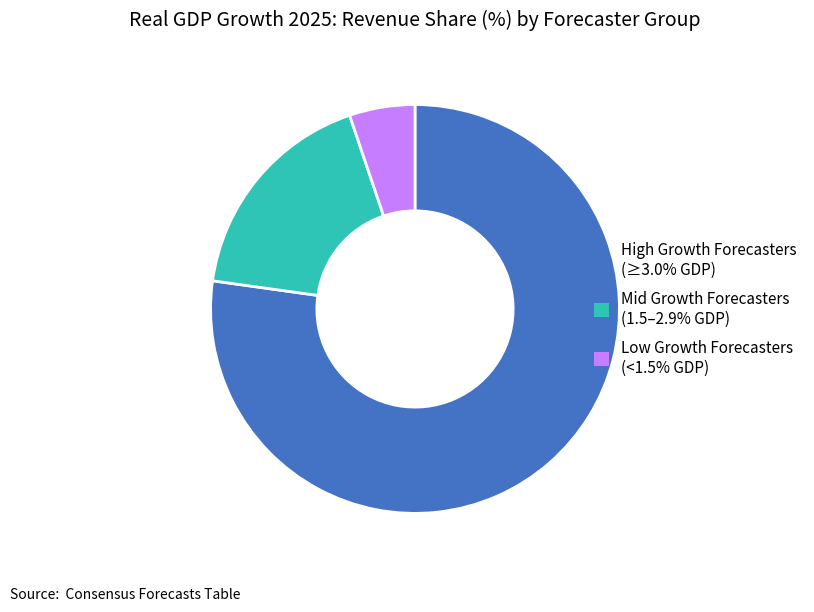

How many segments does this pie chart have?

3